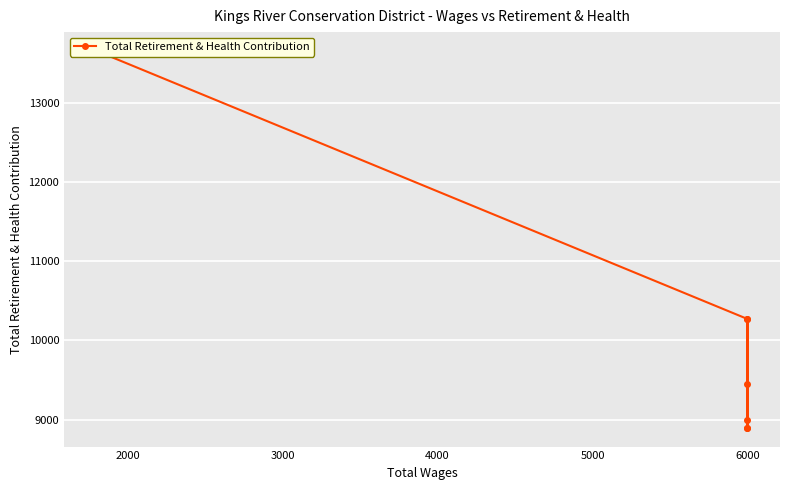

Does the chart display data point markers on the line(s)?

Yes